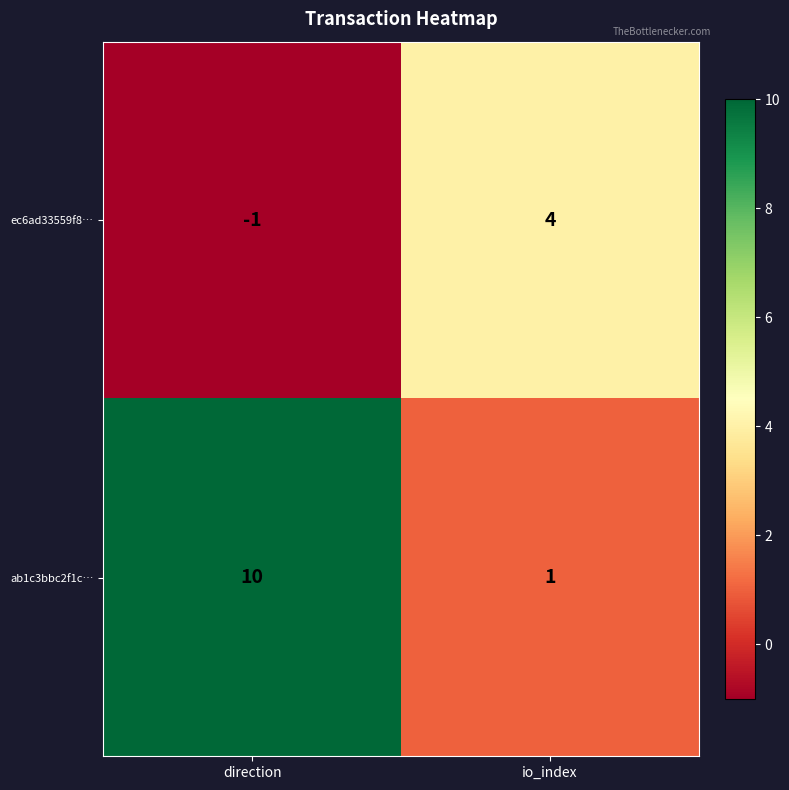

Which label corresponds to the smallest value in the chart?

direction